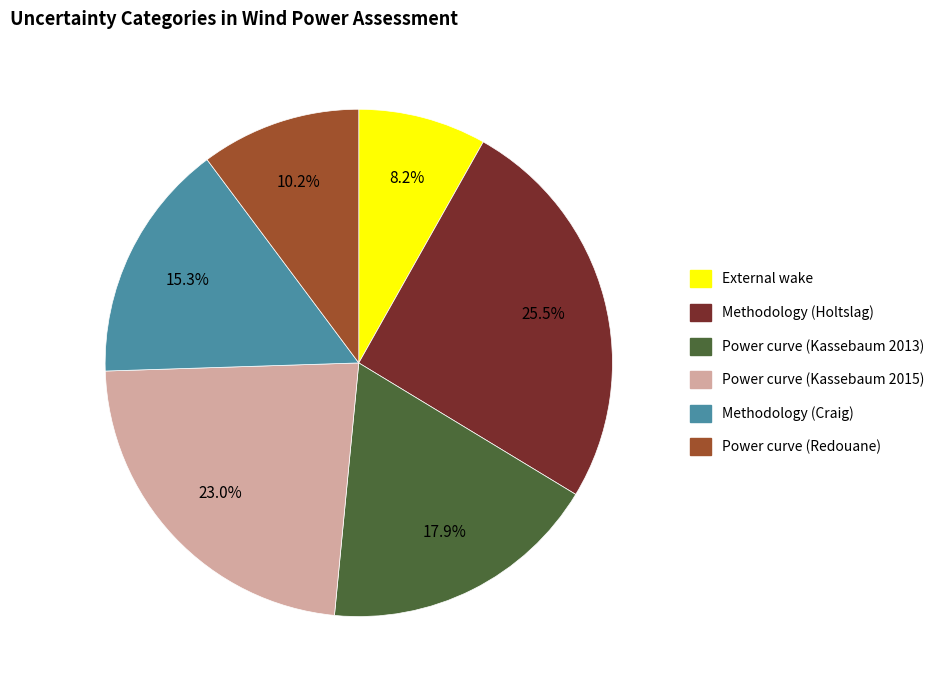

Rank the categories by value from lowest to highest.

External wake, Power curve (Redouane), Methodology (Craig), Power curve (Kassebaum 2013), Power curve (Kassebaum 2015), Methodology (Holtslag)